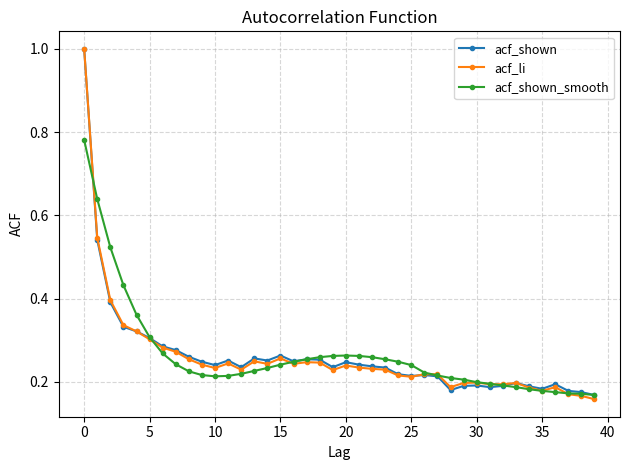

At how many categories does at least one series exceed 0?

40